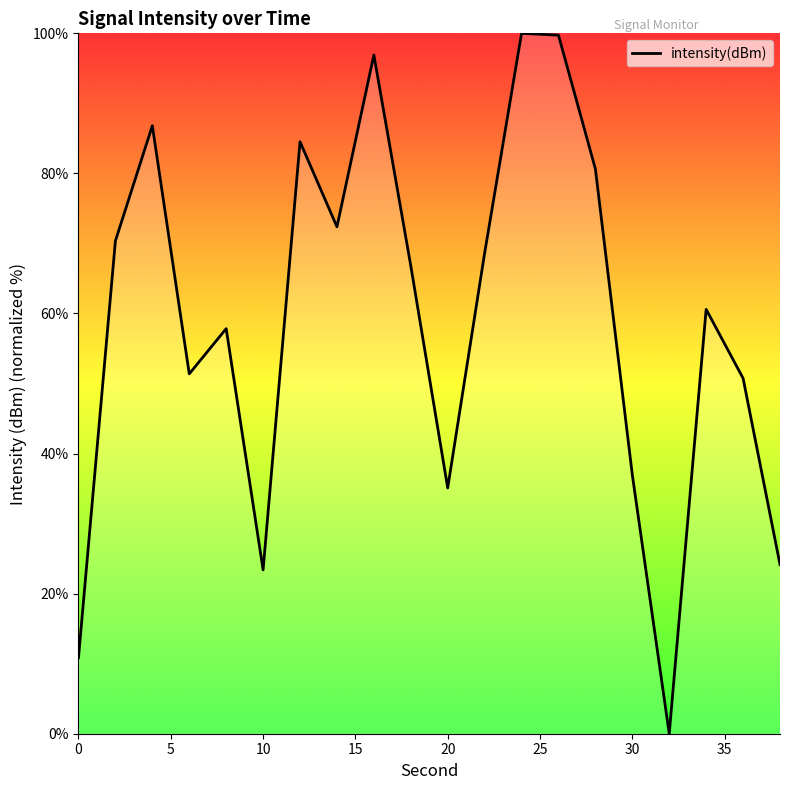

What is the maximum value shown in the chart?

100.0